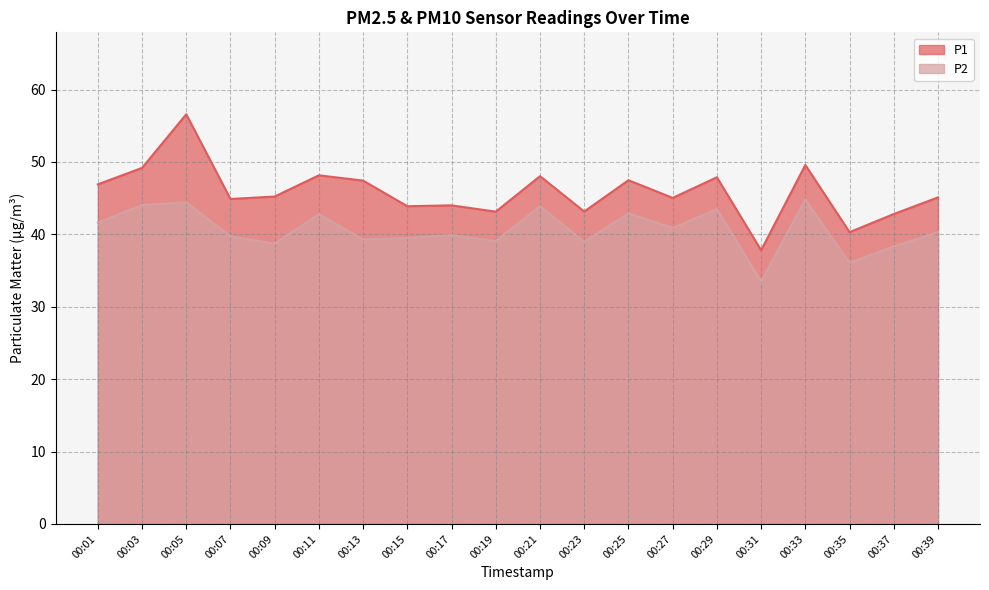

Between 00:05 and 00:39, which series saw the biggest shift?

P1